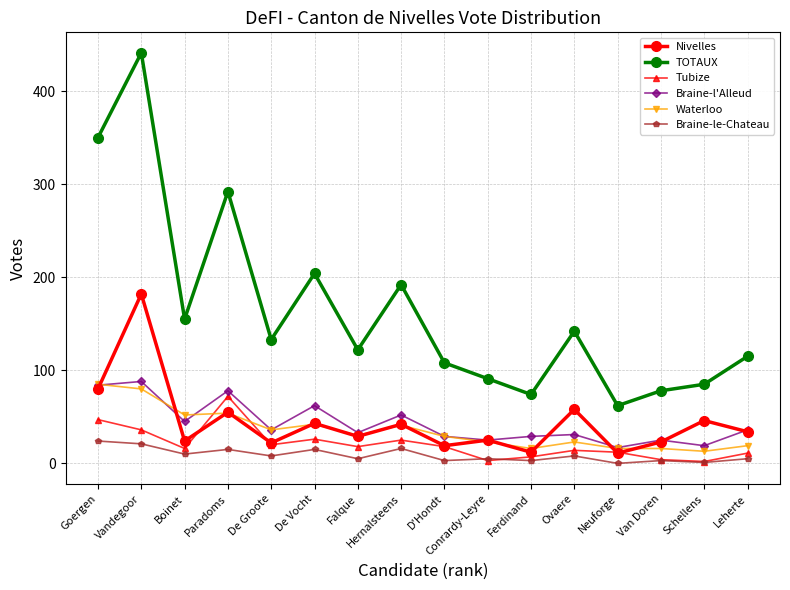

What is the difference between the highest and lowest values at Neuforge?

62